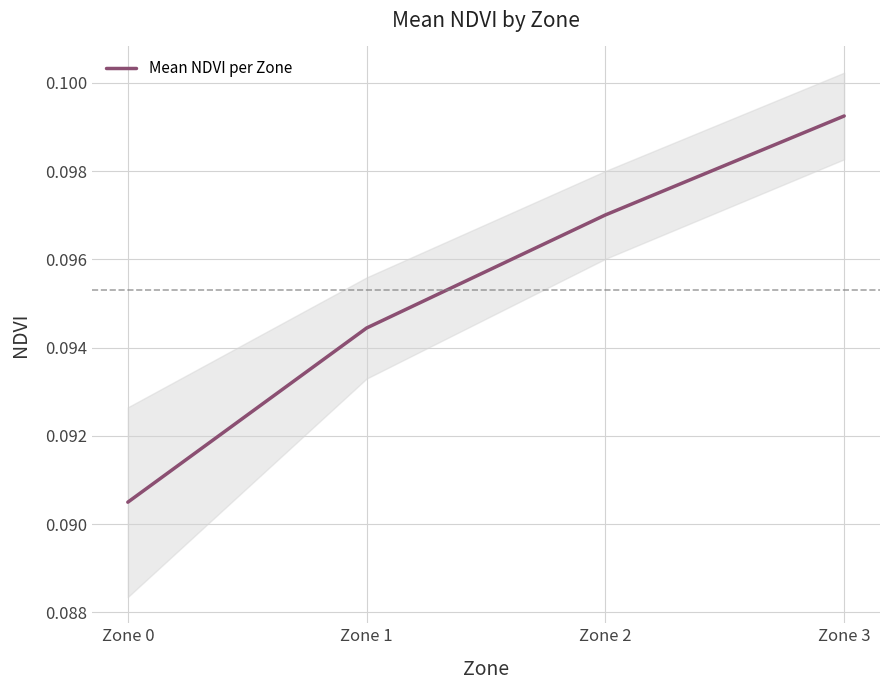

Where is the data nearest to the value 0?

Zone 0